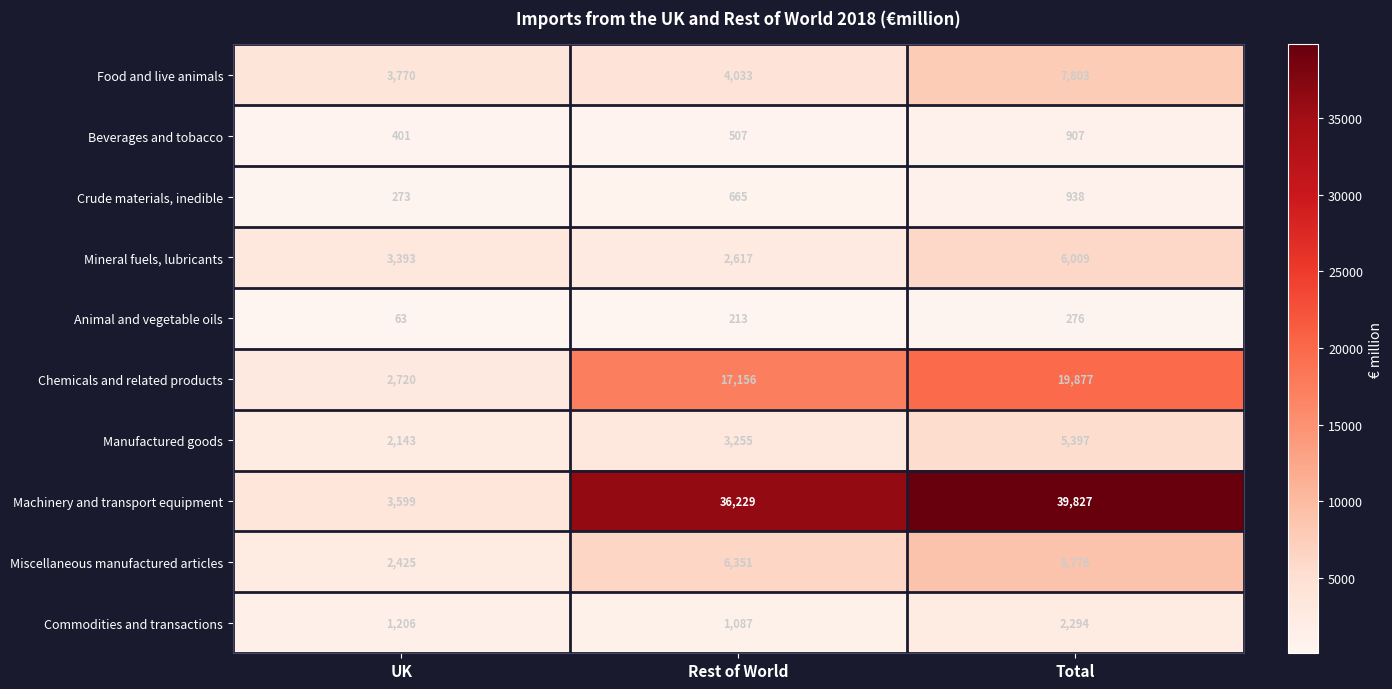

The value of Miscellaneous manufactured articles at Total is 1997. True or false?

False